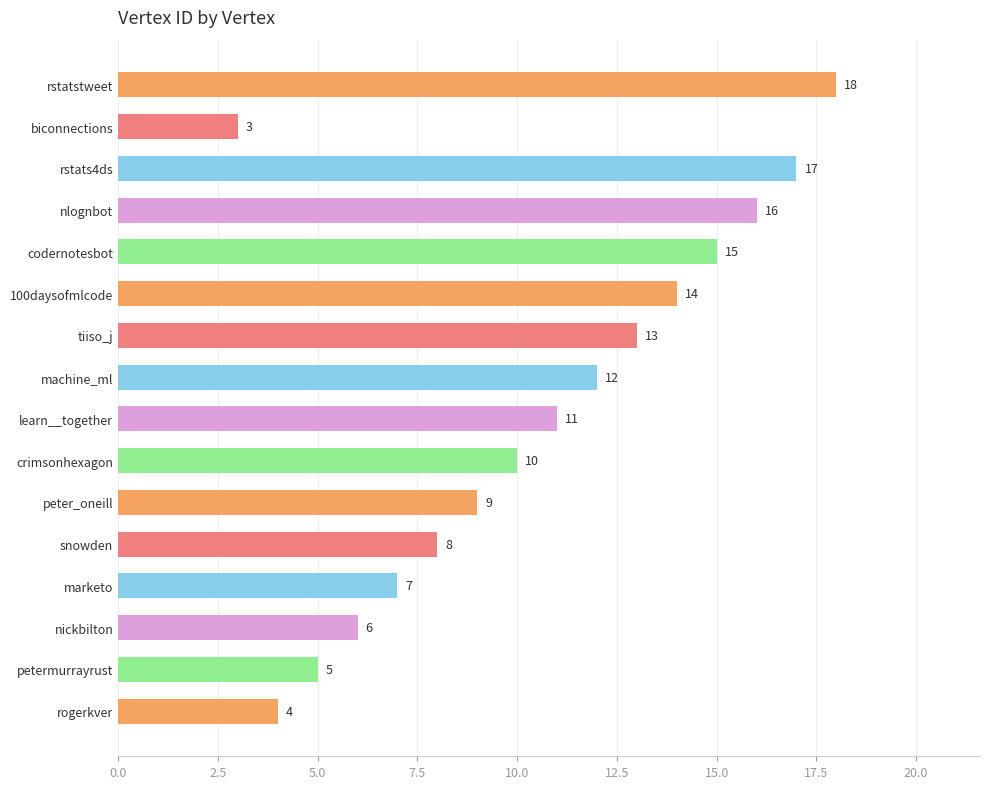

What position from the top is learn__together?

9